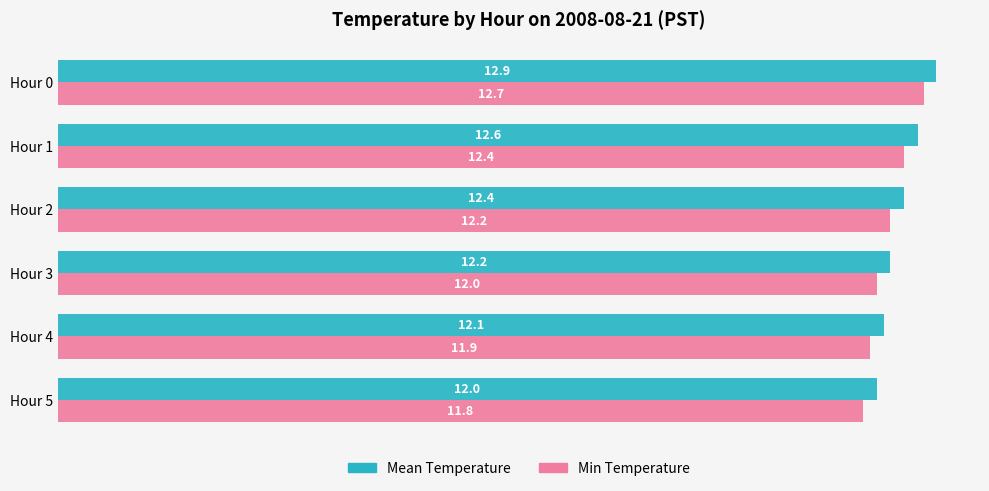

Rank the series at Hour 2 from lowest to highest value.

Min Temperature, Mean Temperature